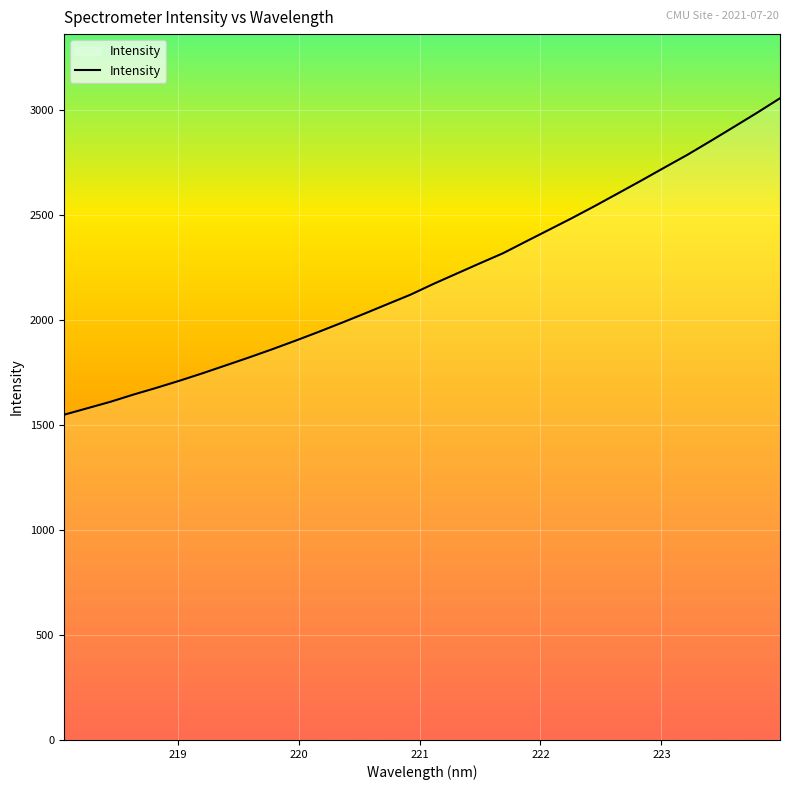

What is the minimum value shown in the chart?

1548.6